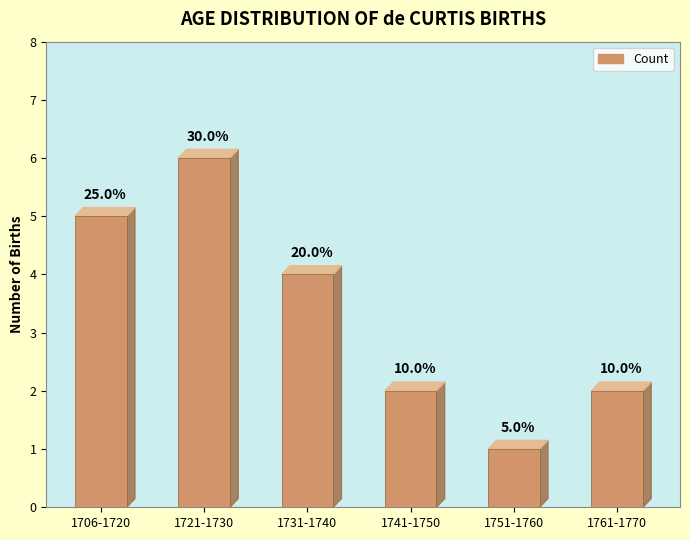

The chart shows a value of 4 at 1731-1740. True or false?

True